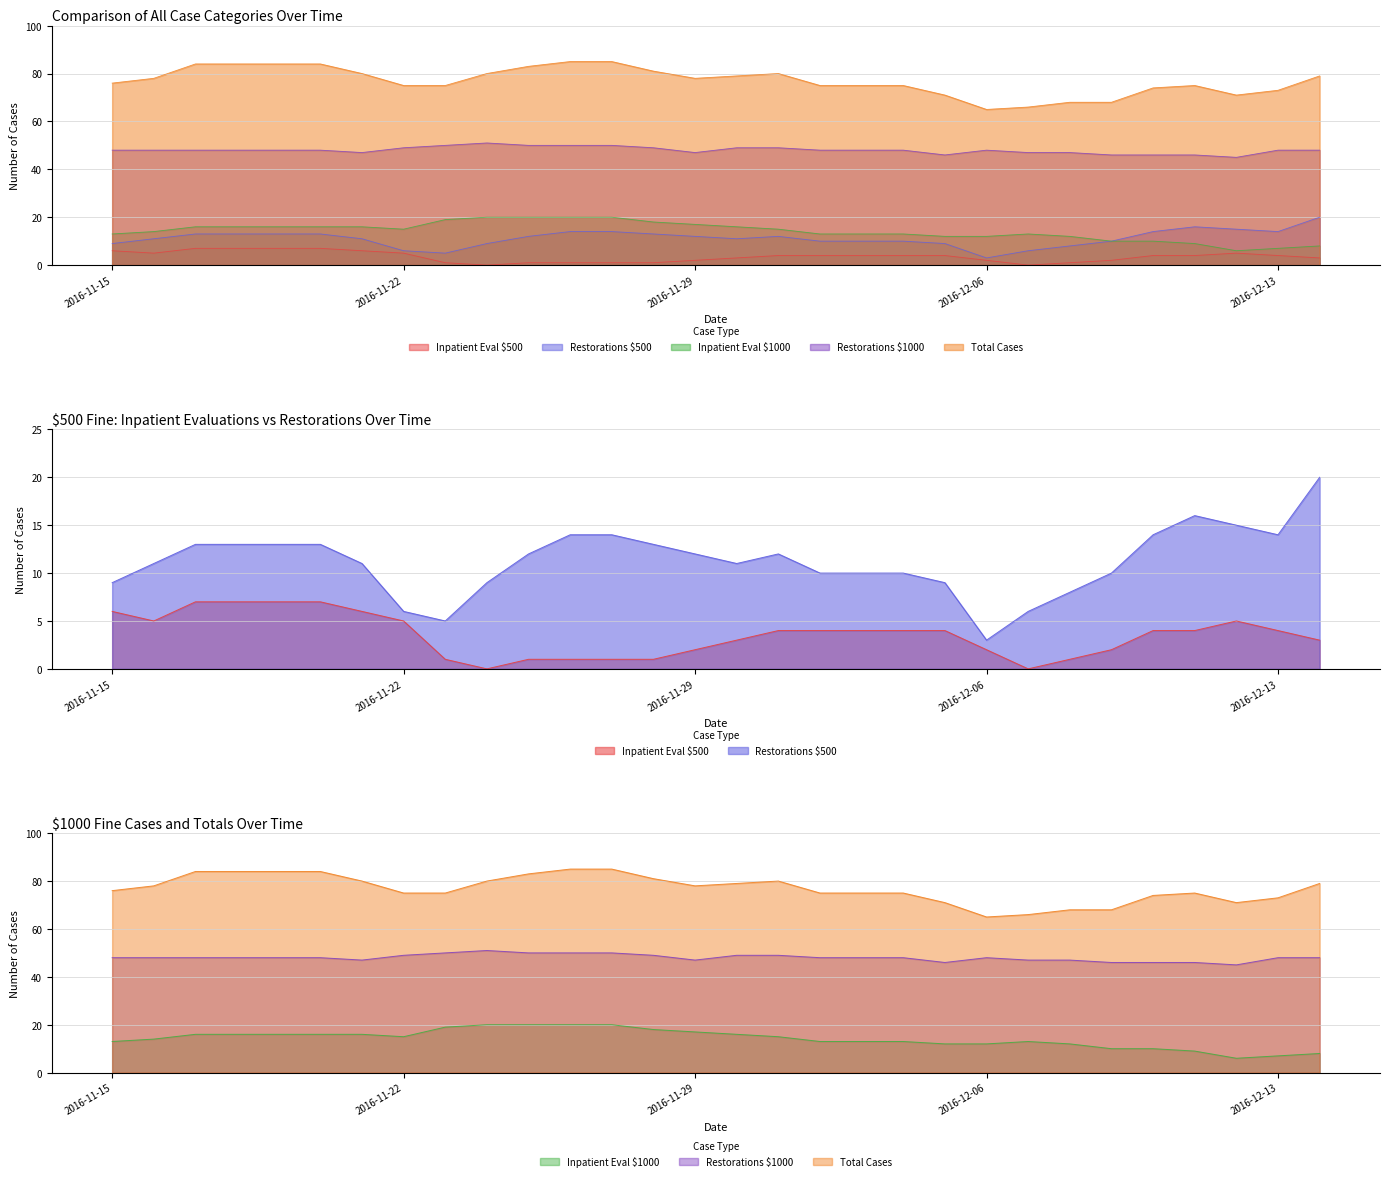

List the series in order of their peak value, lowest first.

Inpatient Eval $500, Restorations $500, Inpatient Eval $1000, Restorations $1000, Total Cases